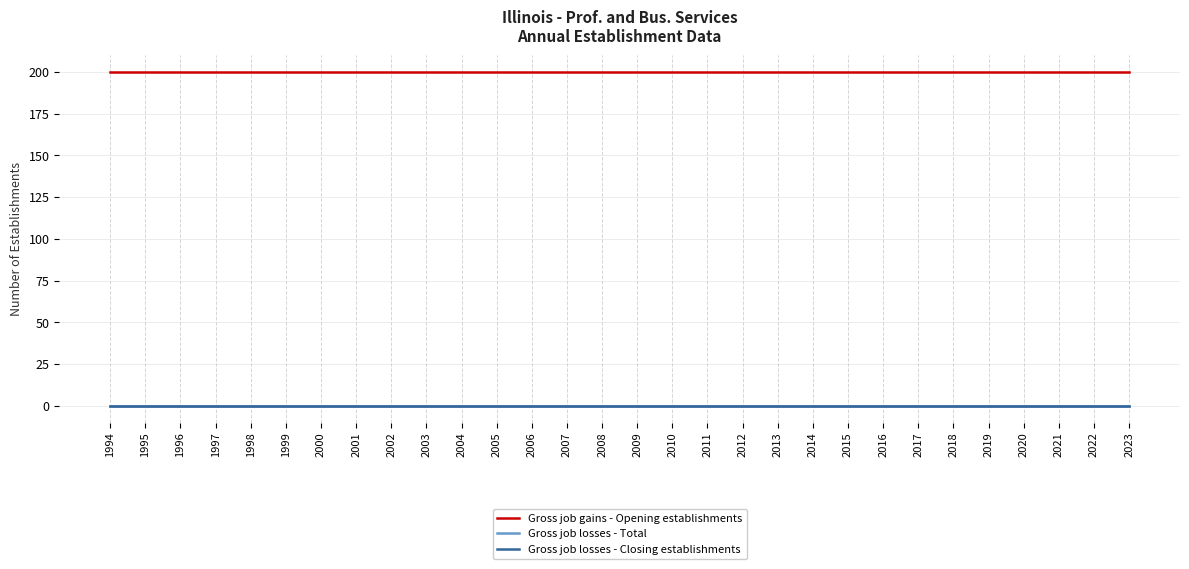

Does the chart display data point markers on the line(s)?

No